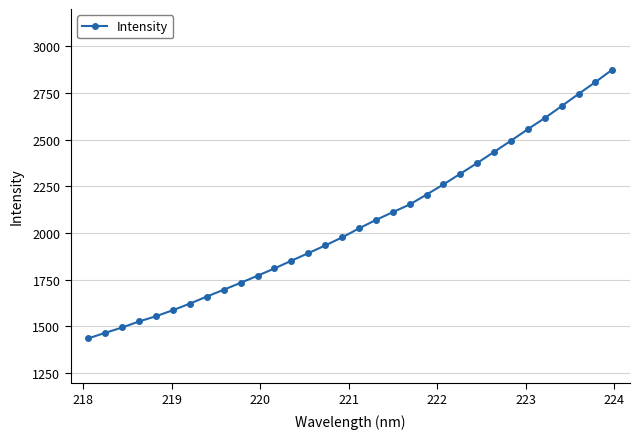

True or false: the data has more than 1 interior local peaks.

False